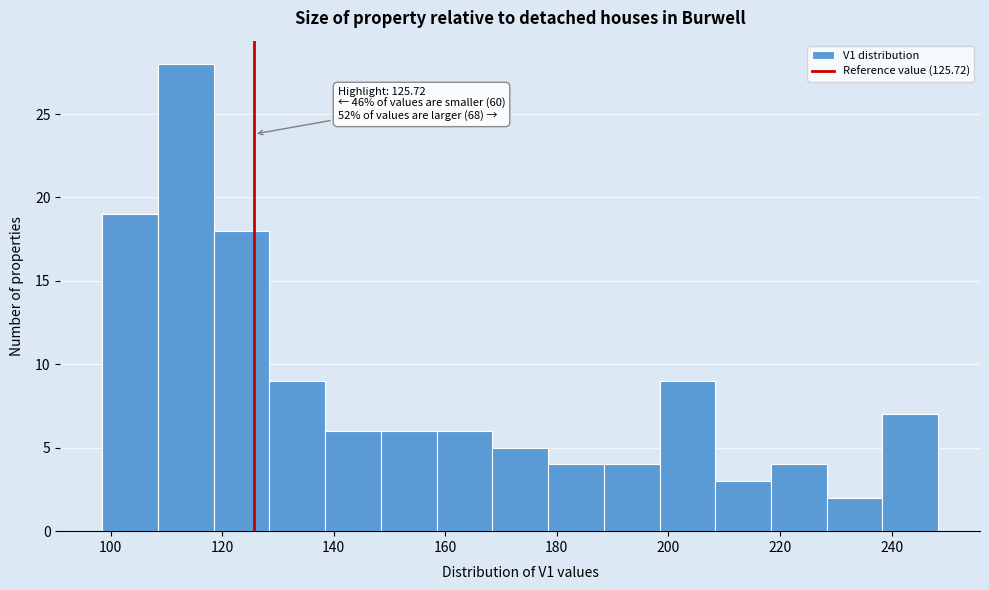

Which range on the x-axis has the tallest bar?

108 to 118